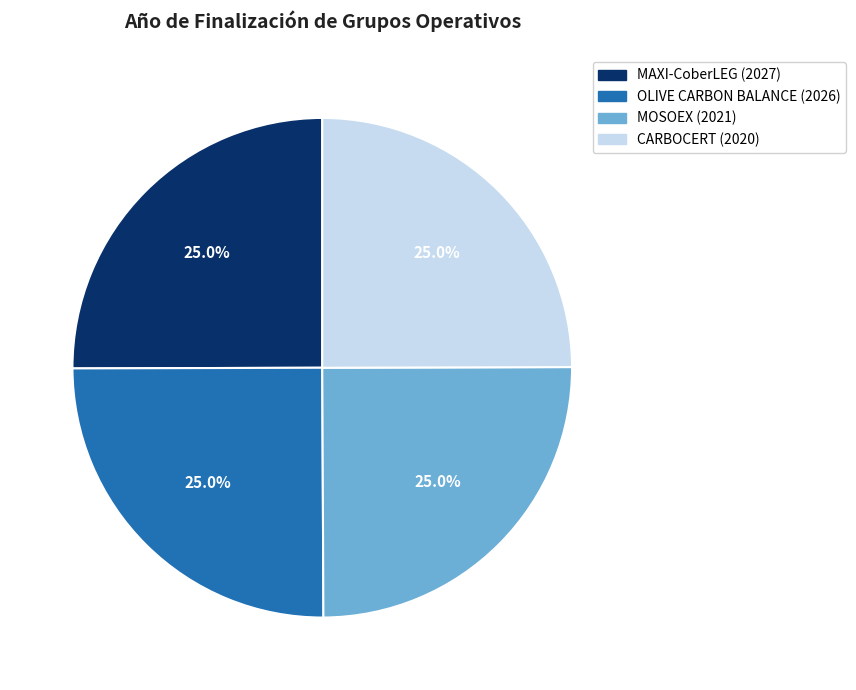

To the nearest percent, what percentage of the pie is CARBOCERT (2020)?

25%